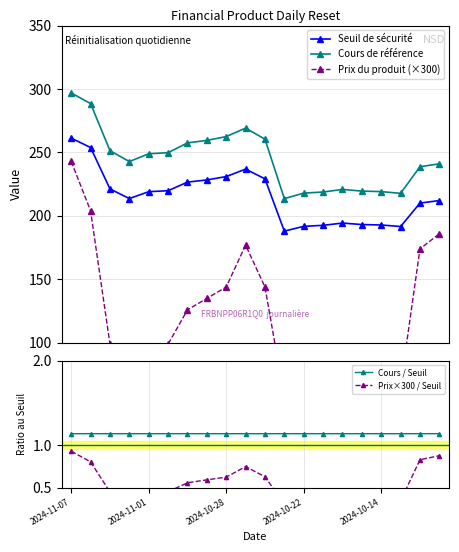

At 10, list the series in order from largest to smallest.

Cours de référence, Seuil de sécurité, Prix du produit (×300), Cours / Seuil, Prix×300 / Seuil